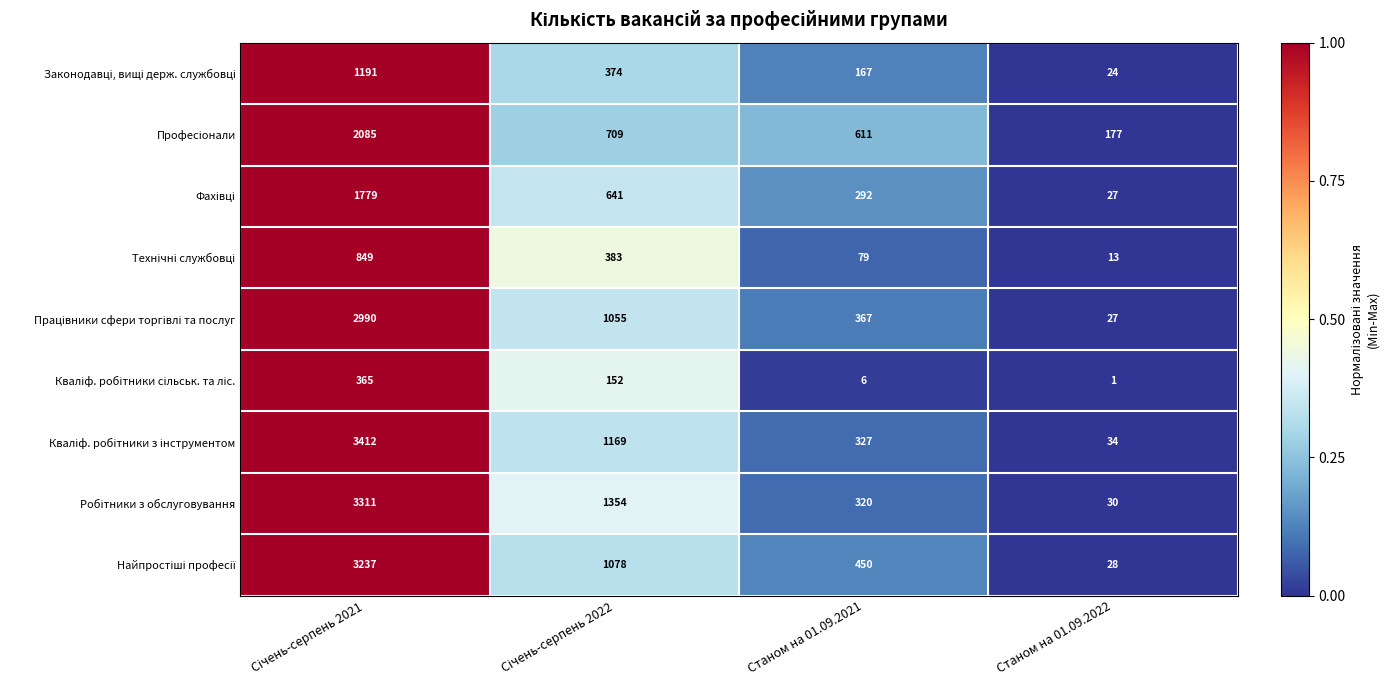

Count the number of categories in the chart.

4